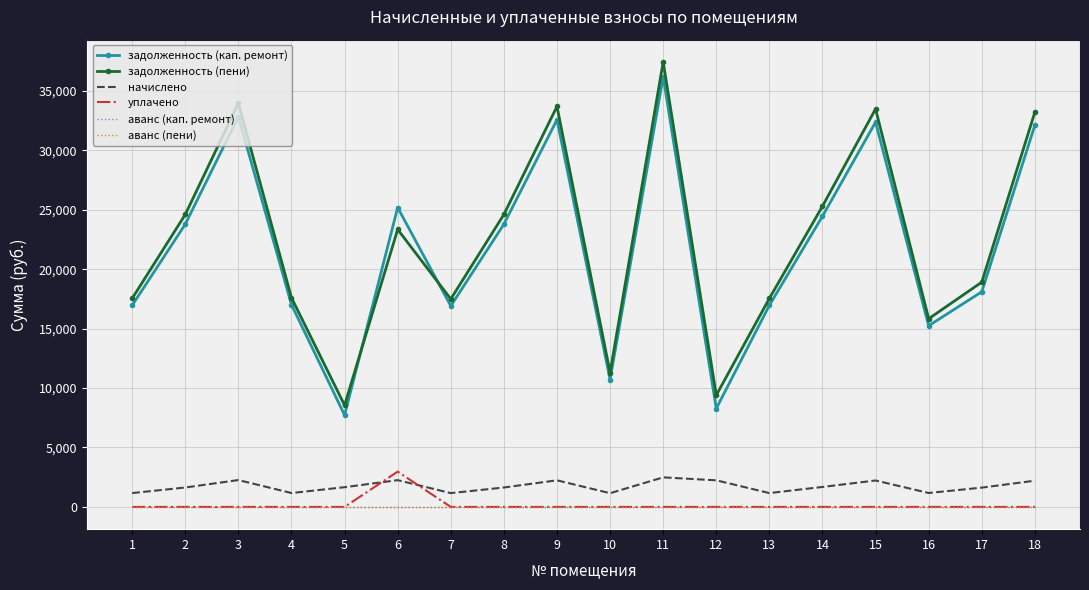

Reading left to right, list all the values displayed in this chart.

задолженность (кап. ремонт): 16959.0	23785.7	32829.5	17012.1	7723.8	25186.0	16908.7	23785.7	32576.0	10717.2	36195.6	8278.0	16960.1	24457.9	32369.1	15243.2	18098.7	32110.7
задолженность (пени): 17541.5	24602.6	33959.0	17596.4	8553.2	23342.4	17489.4	24602.6	33694.9	11294.4	37438.8	9396.9	17542.7	25297.9	33480.9	15829.3	18910.3	33213.5
начислено: 1165.1	1633.9	2259.1	1168.6	1658.8	2252.0	1161.5	1633.9	2237.8	1154.4	2486.4	2237.8	1165.1	1680.1	2223.5	1172.2	1623.2	2205.8
уплачено: 0.0	0.0	0.0	0.0	0.0	2969.5	0.0	0.0	0.0	0.0	0.0	0.0	0.0	0.0	0.0	0.0	0.0	0.0
аванс (кап. ремонт): 0.0	0.0	0.0	0.0	0.0	0.0	0.0	0.0	0.0	0.0	0.0	0.0	0.0	0.0	0.0	0.0	0.0	0.0
аванс (пени): 0.0	0.0	0.0	0.0	0.0	0.0	0.0	0.0	0.0	0.0	0.0	0.0	0.0	0.0	0.0	0.0	0.0	0.0